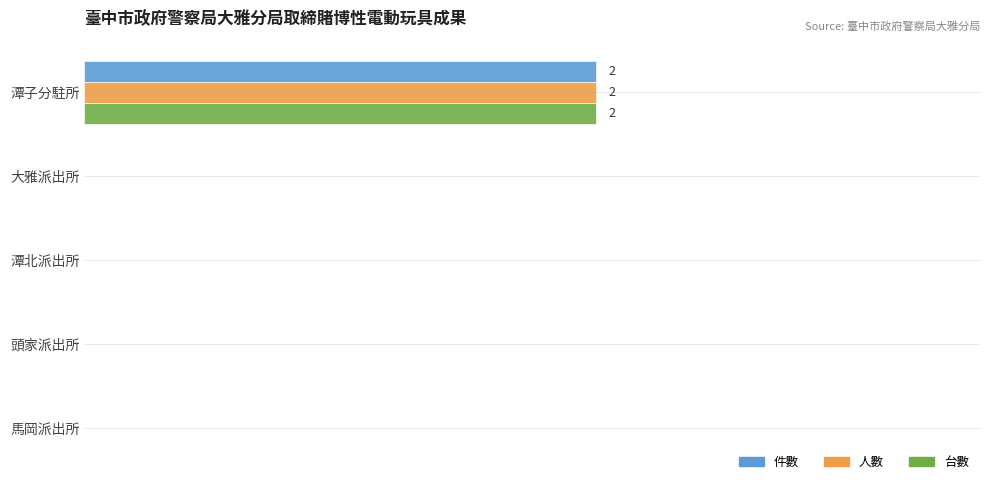

What are all the series names shown in the legend?

件數, 人數, 台數